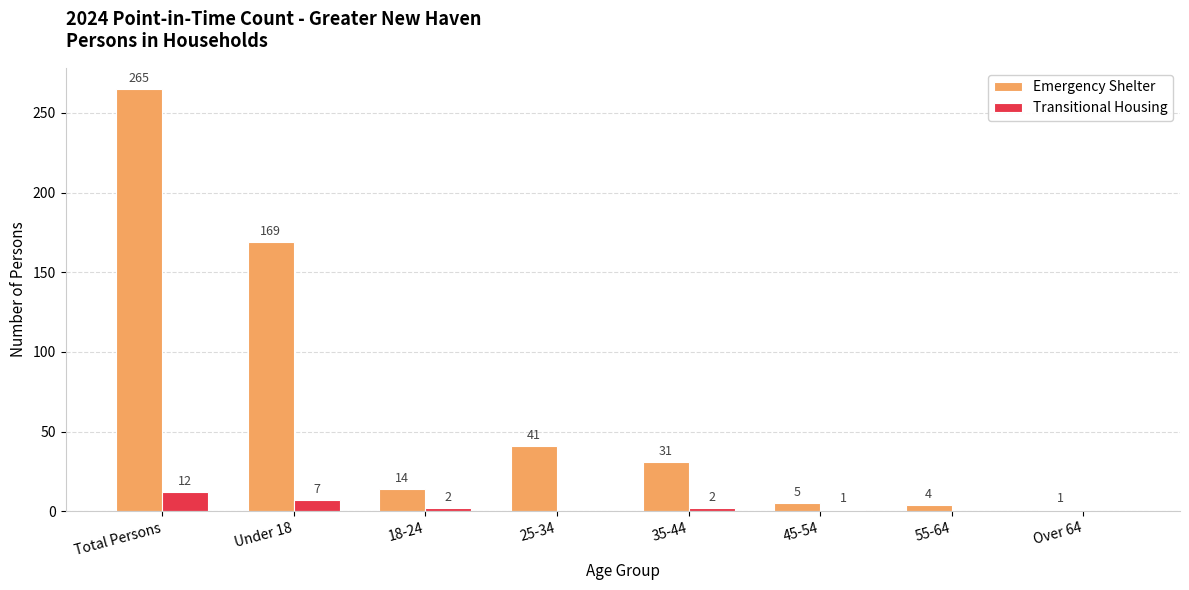

What are all the series names shown in the legend?

Emergency Shelter, Transitional Housing